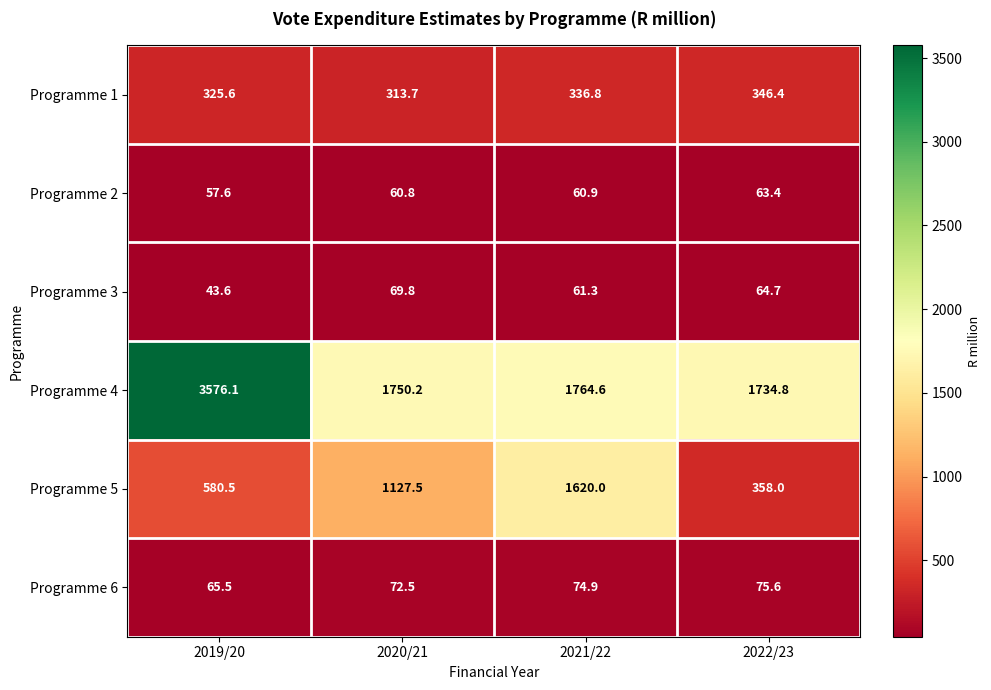

How many data points in Programme 5 are less than 1127?

2